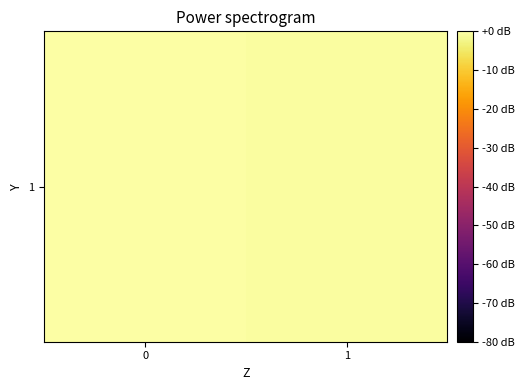

List the labels in order of value, largest first.

0, 1